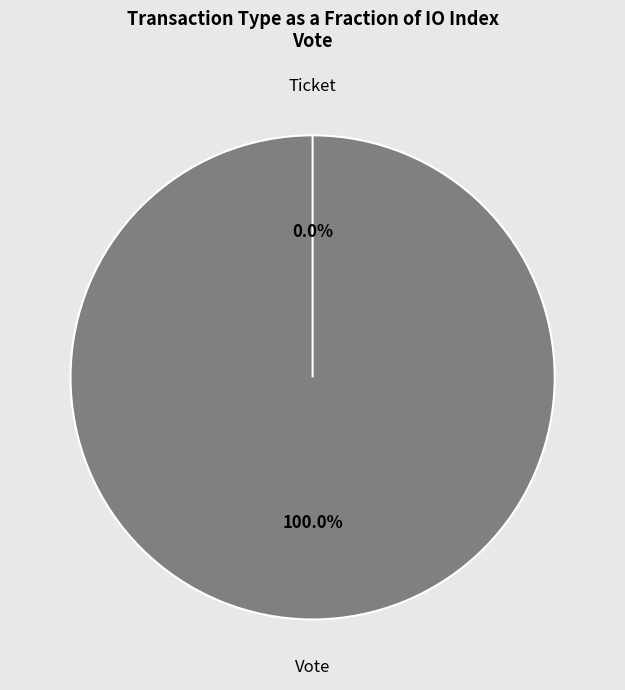

Is it true that Vote is 100% of the pie?

True